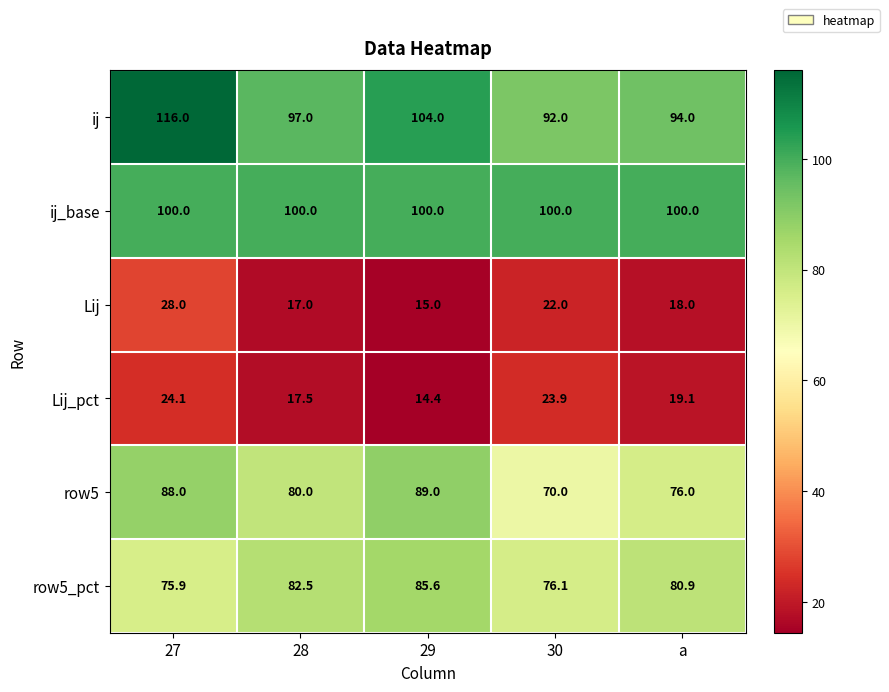

Which category has the lowest value across all series?

29